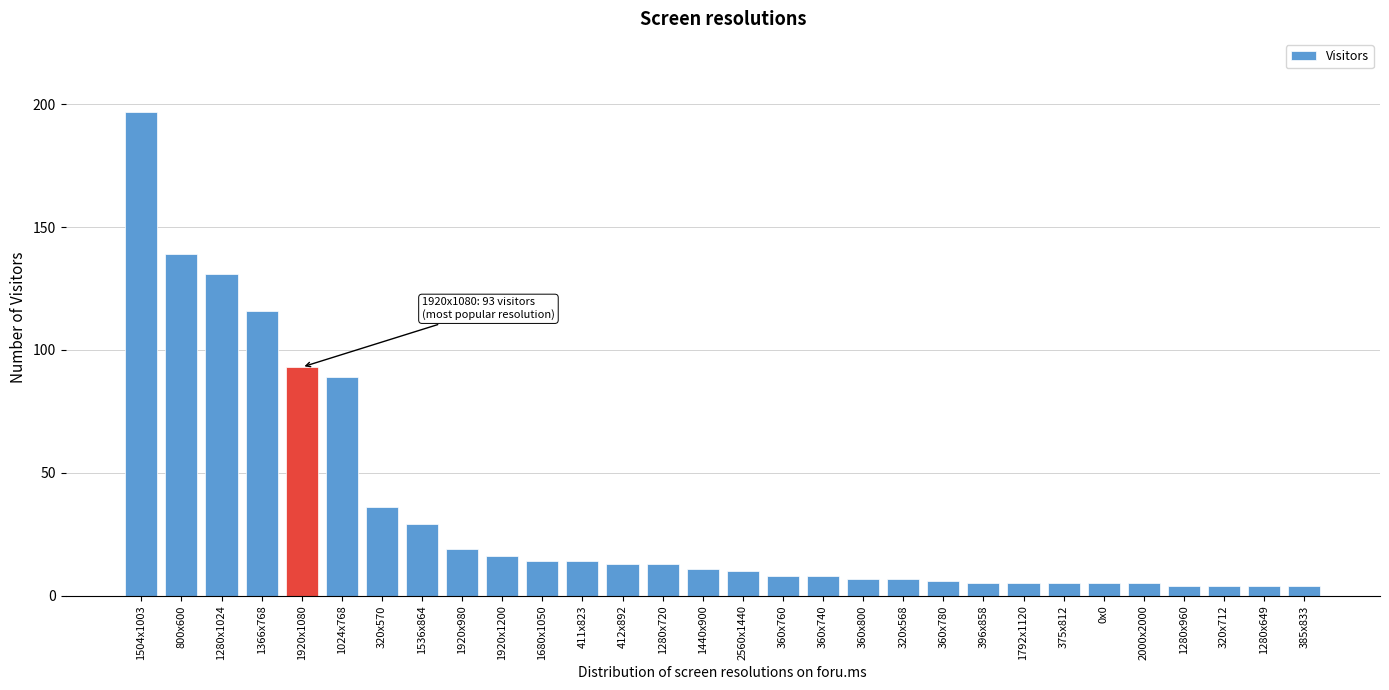

Reading left to right, transcribe all the data shown in this chart.

1504x1003=197	800x600=139	1280x1024=131	1366x768=116	1920x1080=93	1024x768=89	320x570=36	1536x864=29	1920x980=19	1920x1200=16	1680x1050=14	411x823=14	412x892=13	1280x720=13	1440x900=11	2560x1440=10	360x760=8	360x740=8	360x800=7	320x568=7	360x780=6	396x858=5	1792x1120=5	375x812=5	0x0=5	2000x2000=5	1280x960=4	320x712=4	1280x649=4	385x833=4